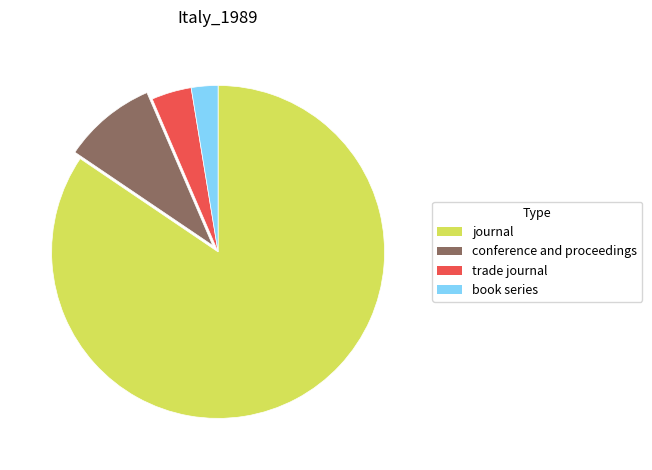

True or false: book series accounts for 3% of the total.

True